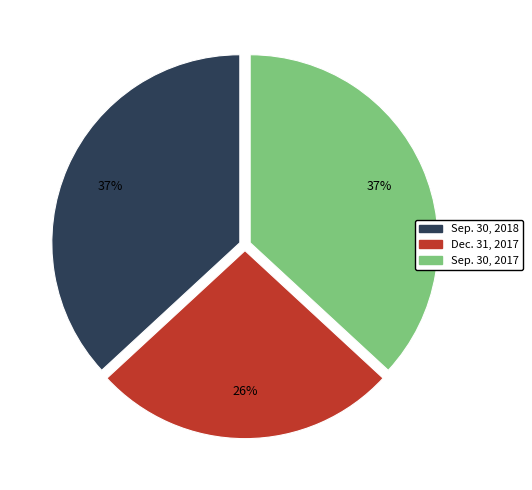

How many slices are in this pie chart?

3